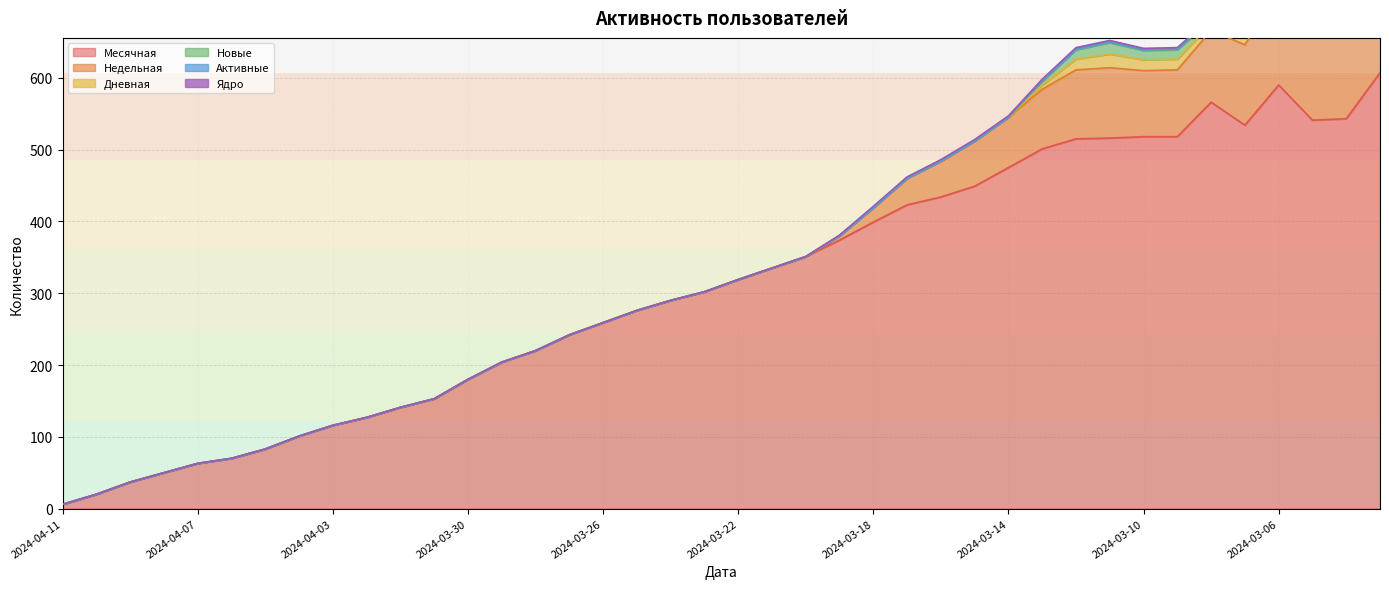

The Месячная series shows 253 at 2024-03-30. True or false?

False